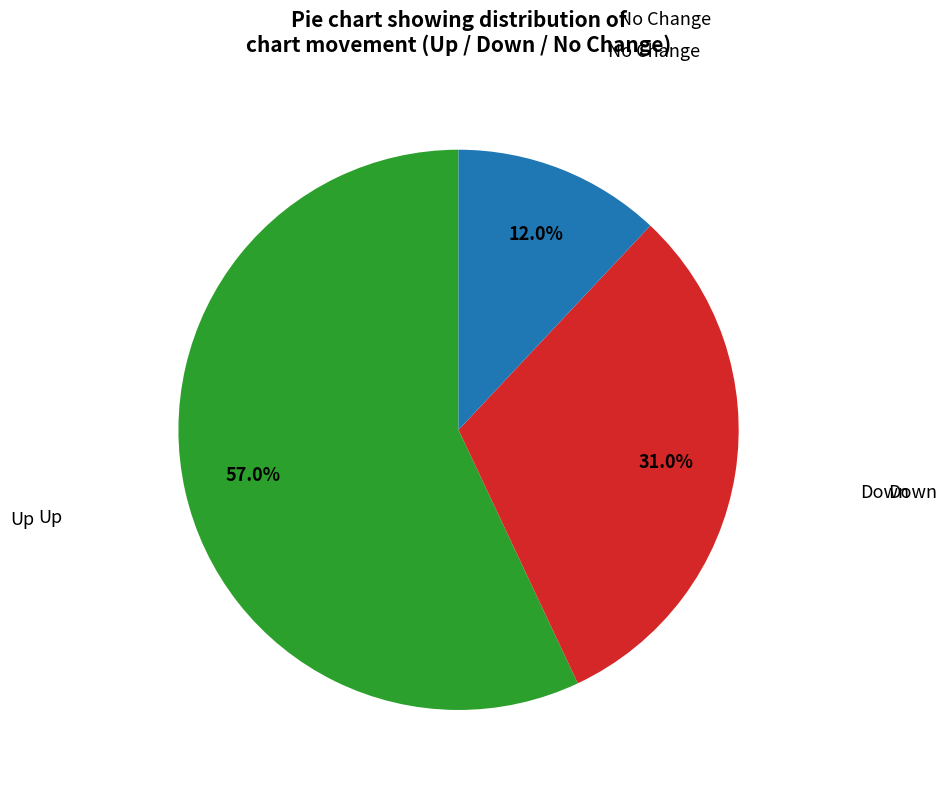

Is there a majority slice in this chart?

Yes